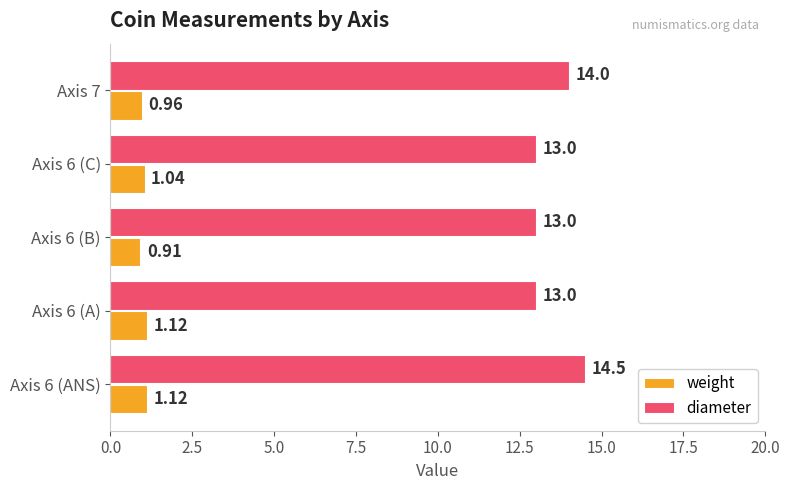

Which series has the widest spread of values?

diameter